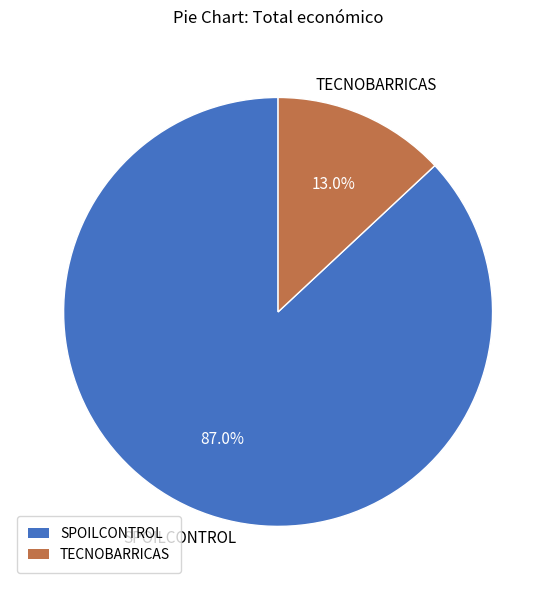

To the nearest percent, what is the average slice percentage?

50%